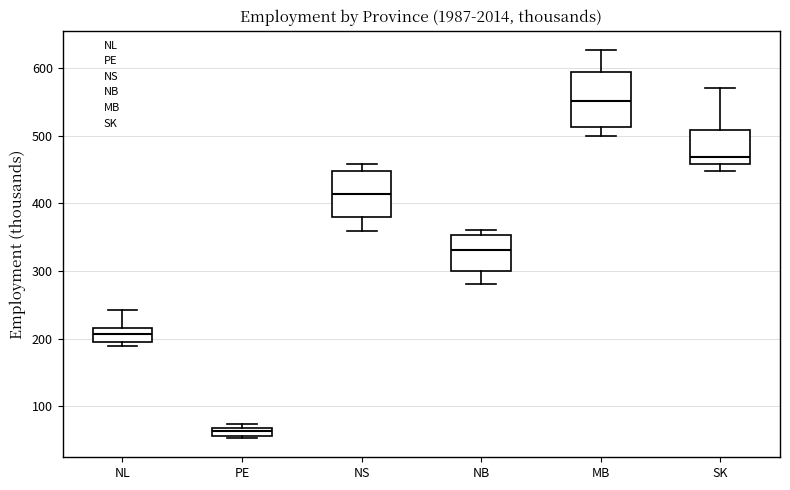

Which box is the tallest, from its lower edge to its upper edge?

MB